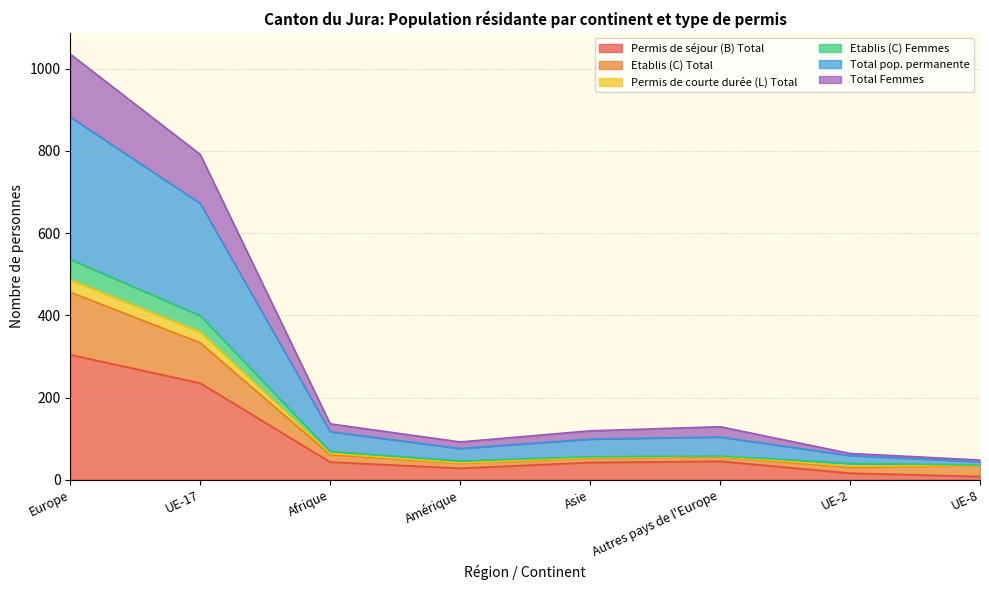

True or false: Etablis (C) Total and Permis de courte durée (L) Total intersect in this chart.

False